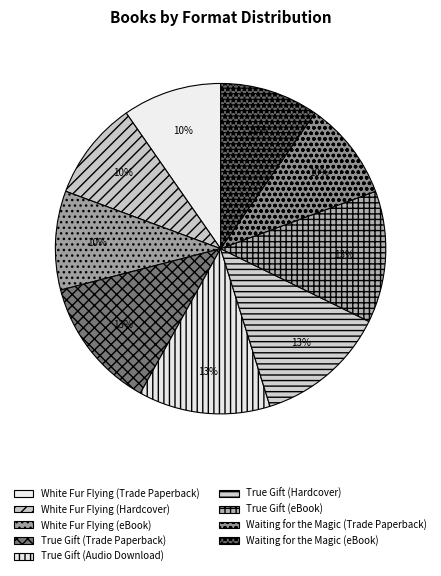

Does White Fur Flying (eBook) account for over 50% of the chart?

No